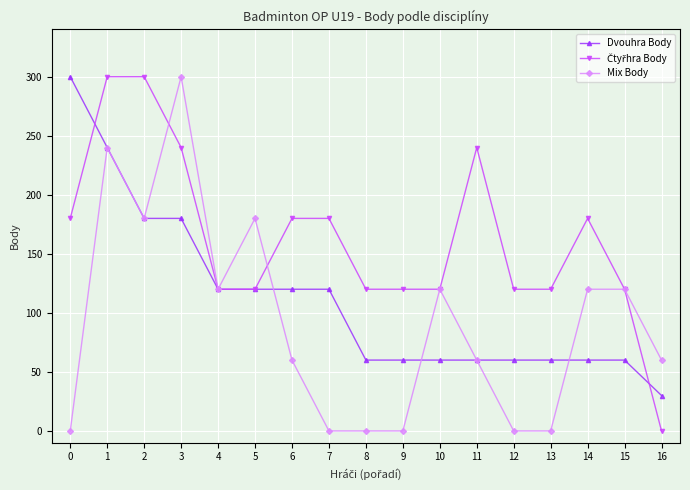

At which category does Mix Body reach its first local valley?

2